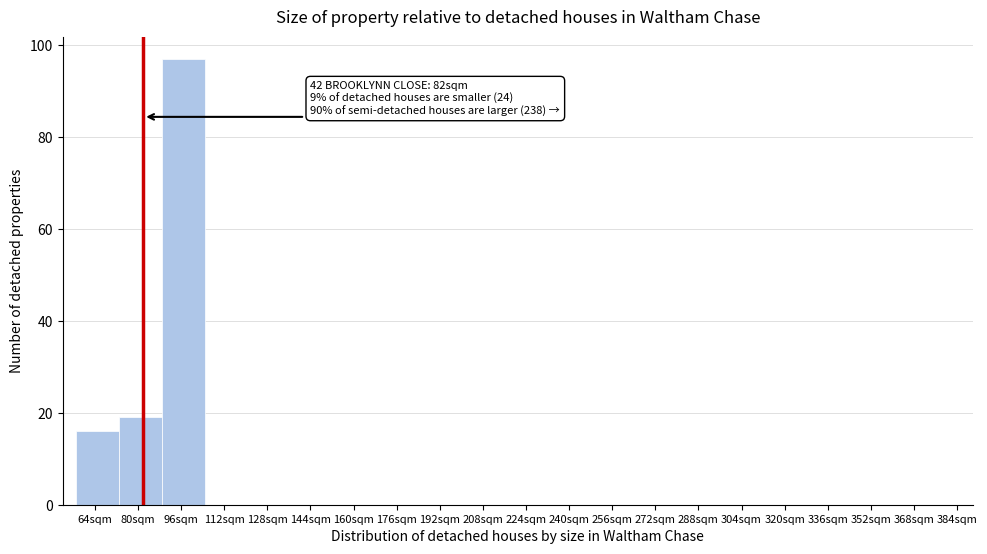

Which range on the x-axis has the tallest bar?

89 to 105